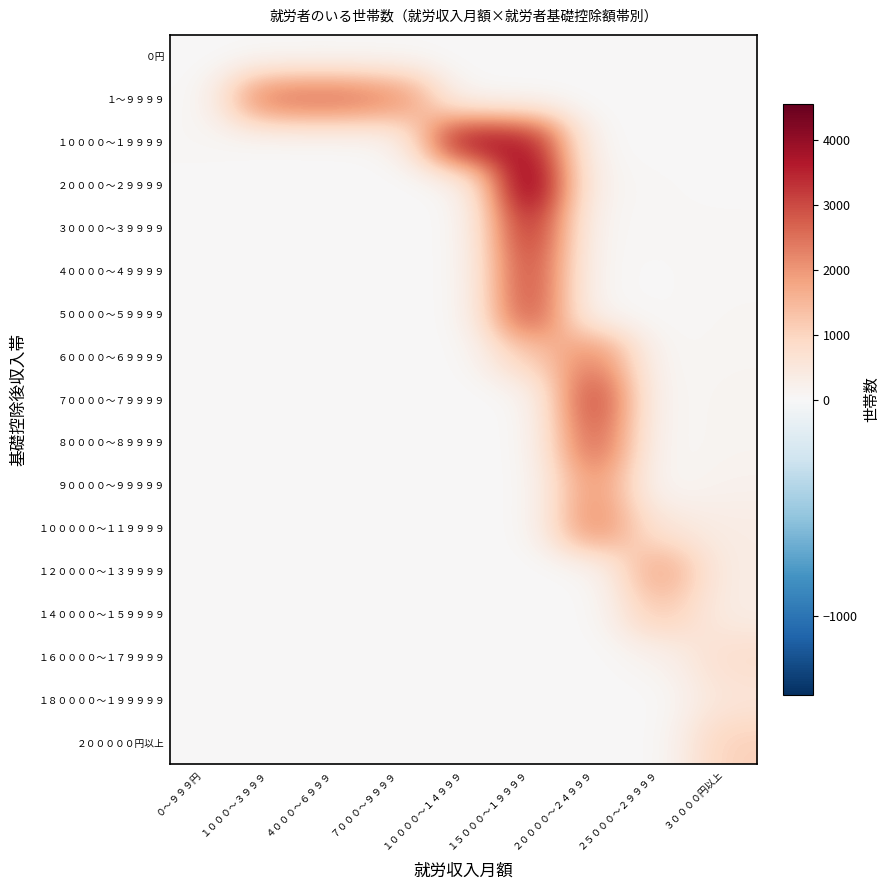

List the series in order of their peak value, lowest first.

０円, １８００００～１９９９９９, １６００００～１７９９９９, ２０００００円以上, １４００００～１５９９９９, １２００００～１３９９９９, ９００００～９９９９９, １０００００～１１９９９９, ６００００～６９９９９, １～９９９９, ８００００～８９９９９, ５００００～５９９９９, ４００００～４９９９９, ７００００～７９９９９, ３００００～３９９９９, １００００～１９９９９, ２００００～２９９９９